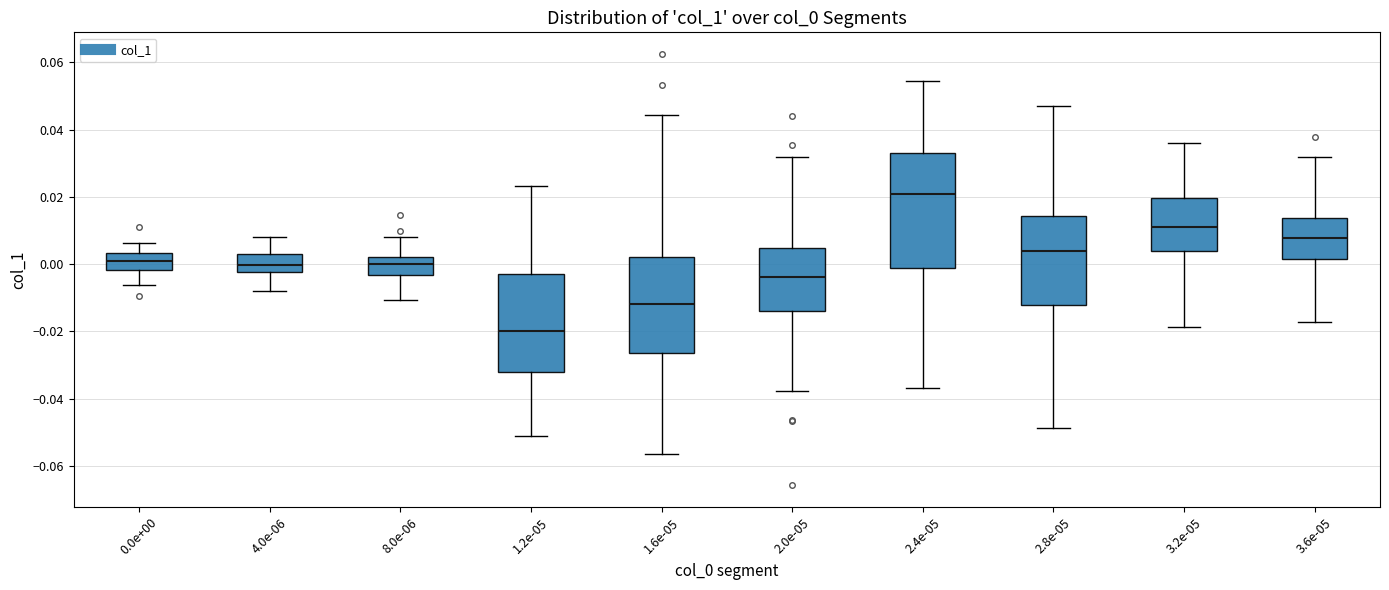

Which box is the tallest, from its lower edge to its upper edge?

2.4e-05